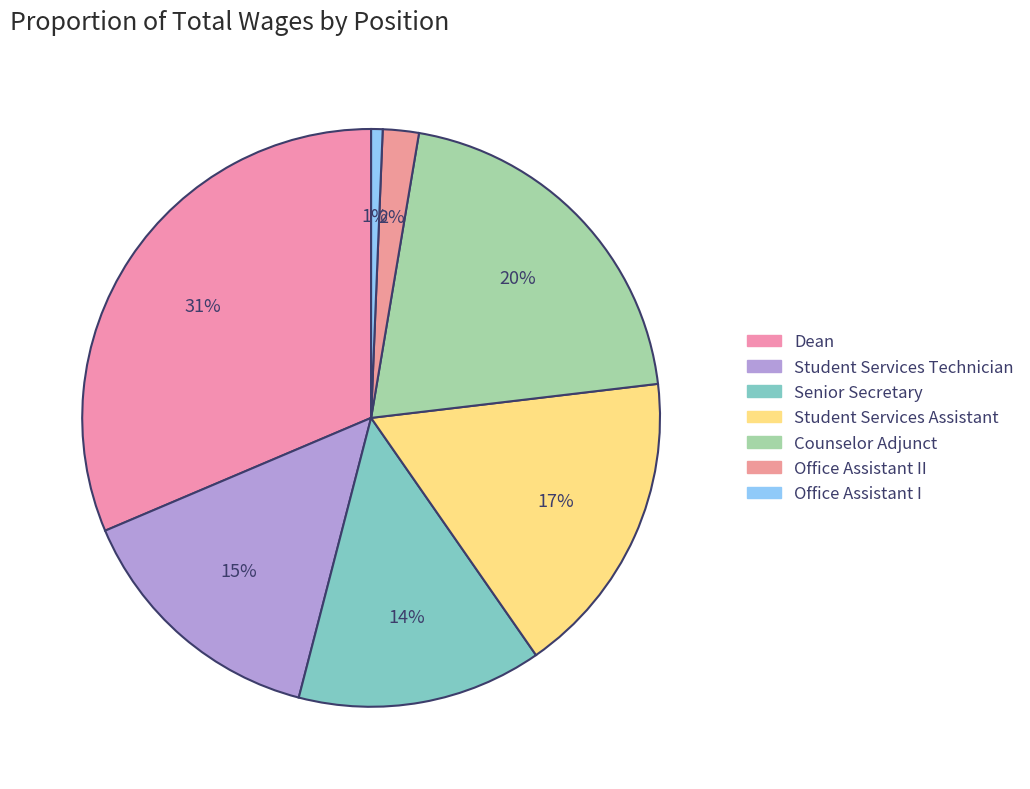

What is the smallest slice in the pie chart?

Office Assistant I